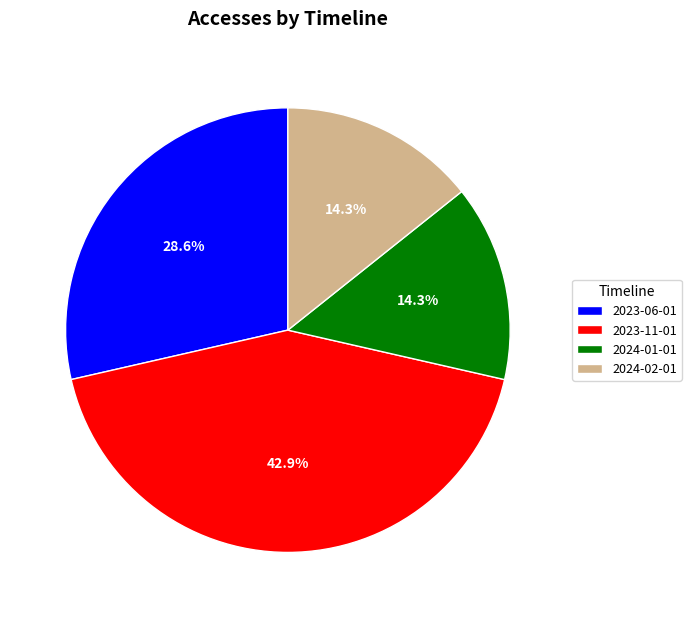

What is the ratio of the value at 2024-02-01 to the value at 2023-06-01?

0.5